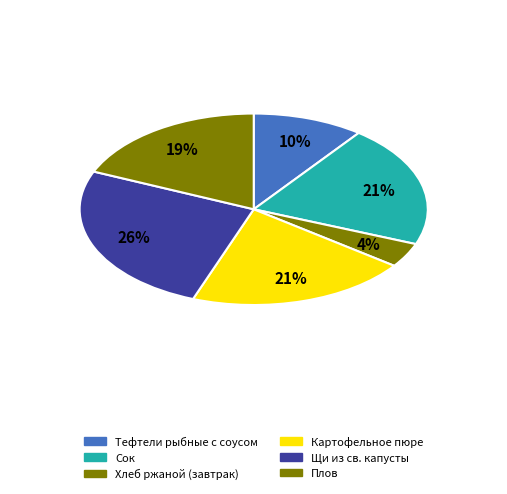

To the nearest percent, what percentage of the pie is Хлеб ржаной (завтрак)?

4%